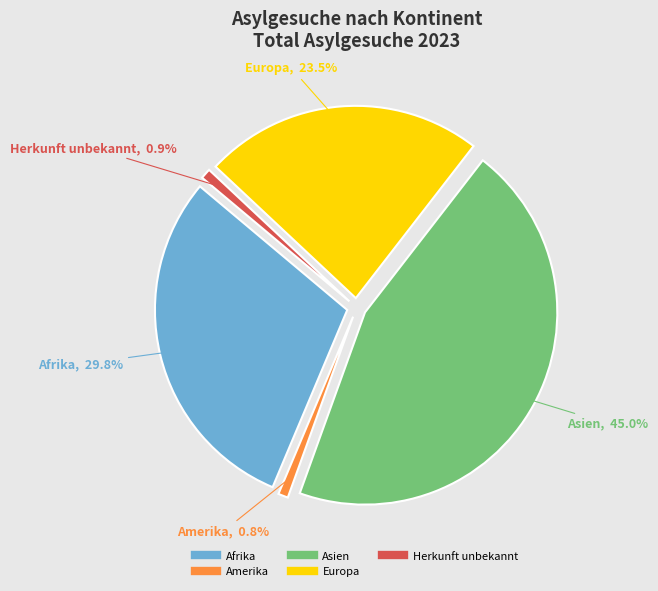

How many slices are in this pie chart?

5